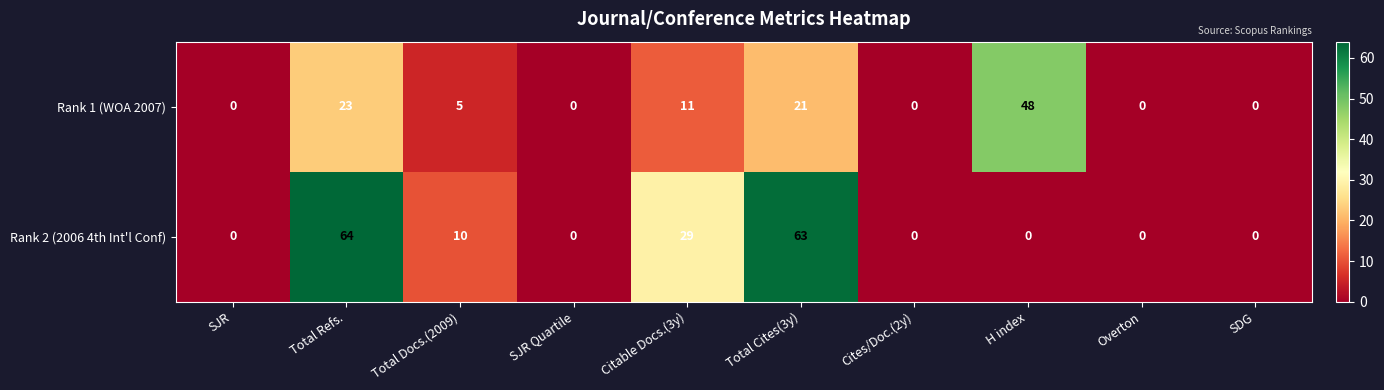

What is the maximum value shown in the chart?

64